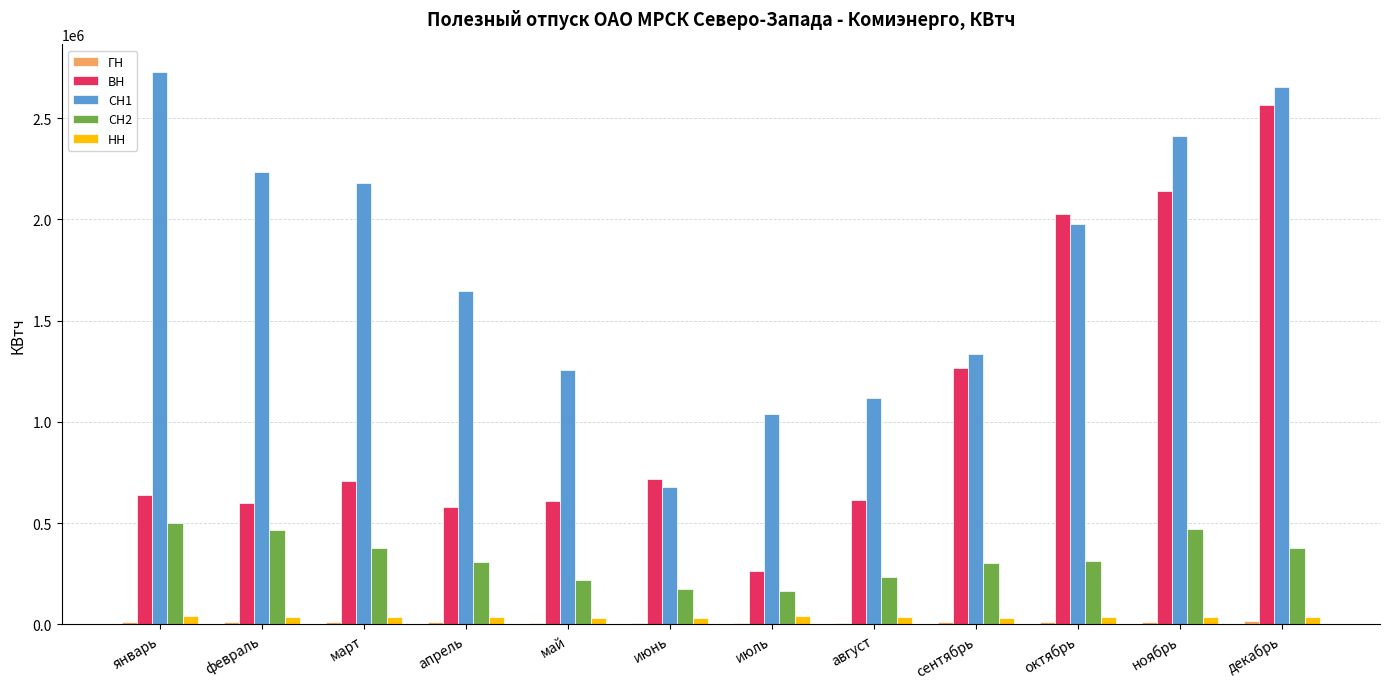

True or false: СН1 has a value of 2654157.0 at декабрь.

True